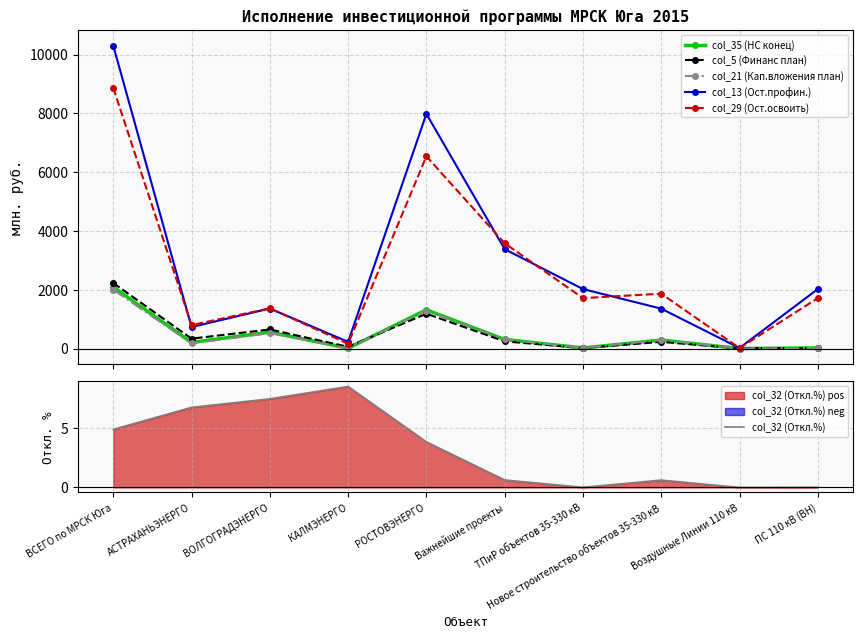

What is the difference between the second highest and minimum values in the col_21 (Кап.вложения план) series?

1293.1